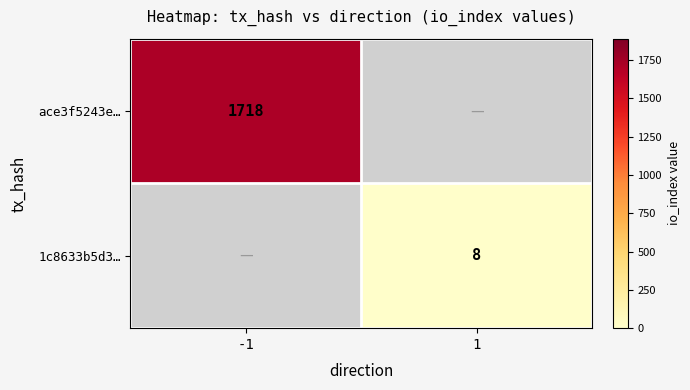

At how many categories does at least one series exceed 1179?

1